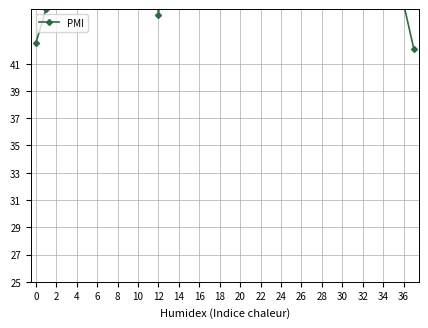

What is the average value?

52.3